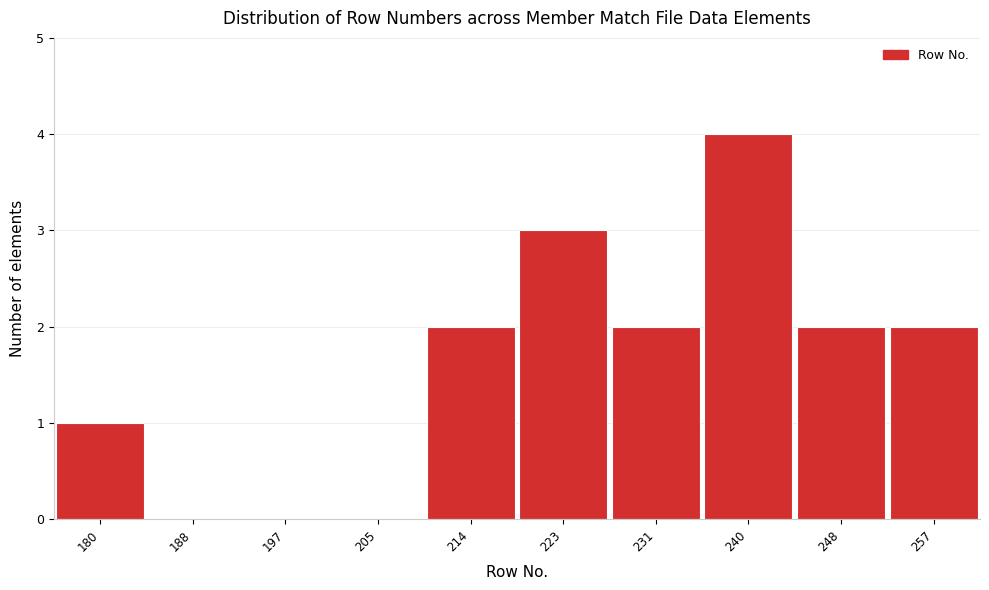

Reading left to right, what are all the values shown in this chart?

180=1	188=0	197=0	205=0	214=2	223=3	231=2	240=4	248=2	257=2